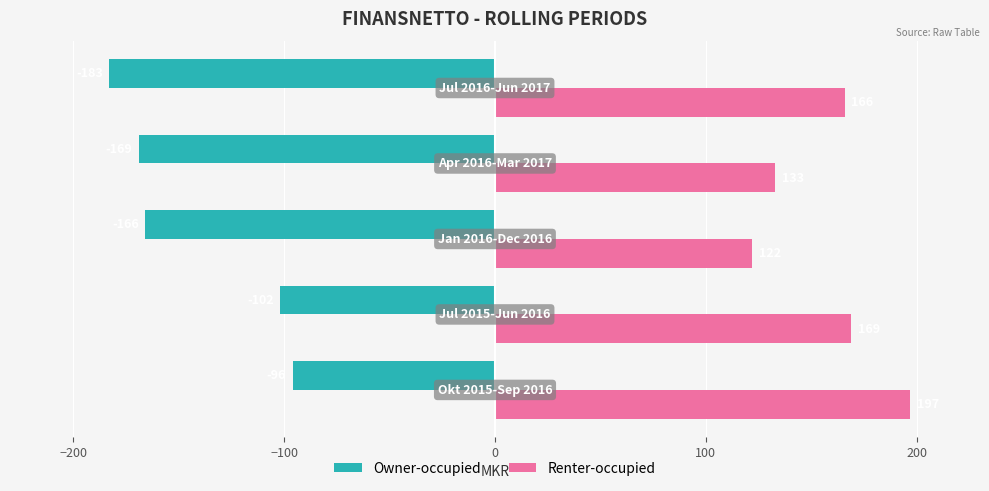

Rank the series by their average value, from highest to lowest.

Renter-occupied, Owner-occupied